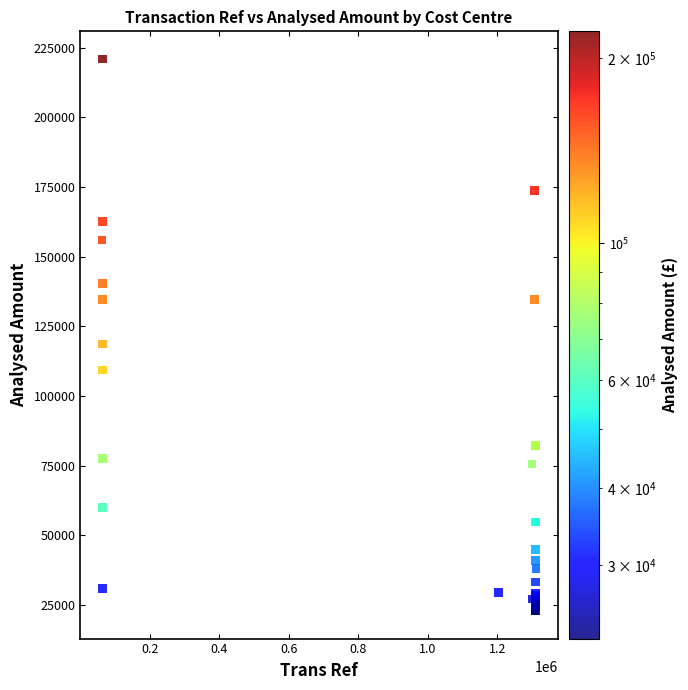

What Y value in the scatter plot is closest to 121878?

118615.6